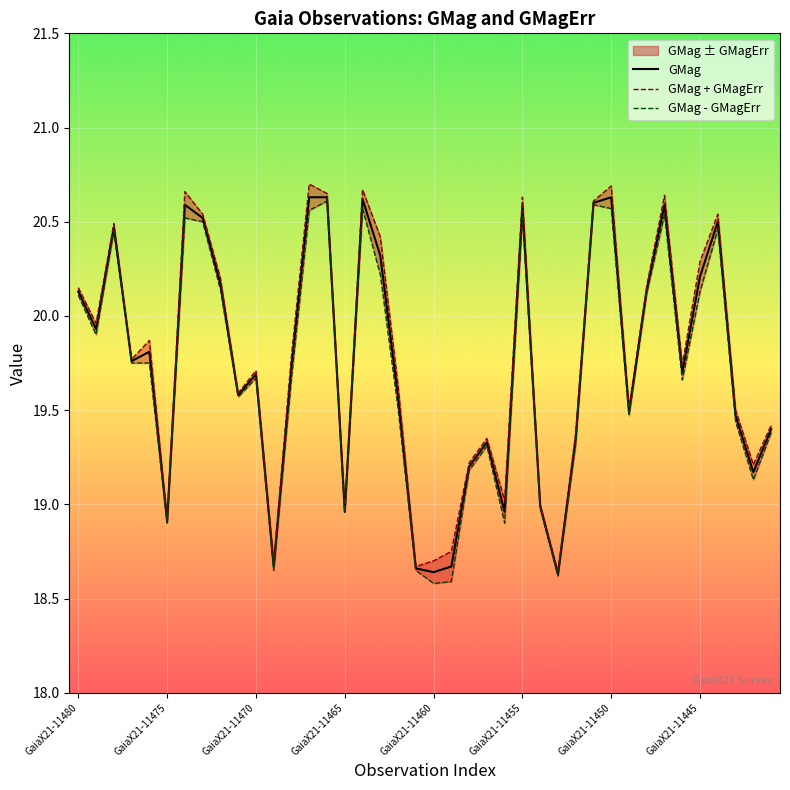

What is the greatest value displayed?

20.7